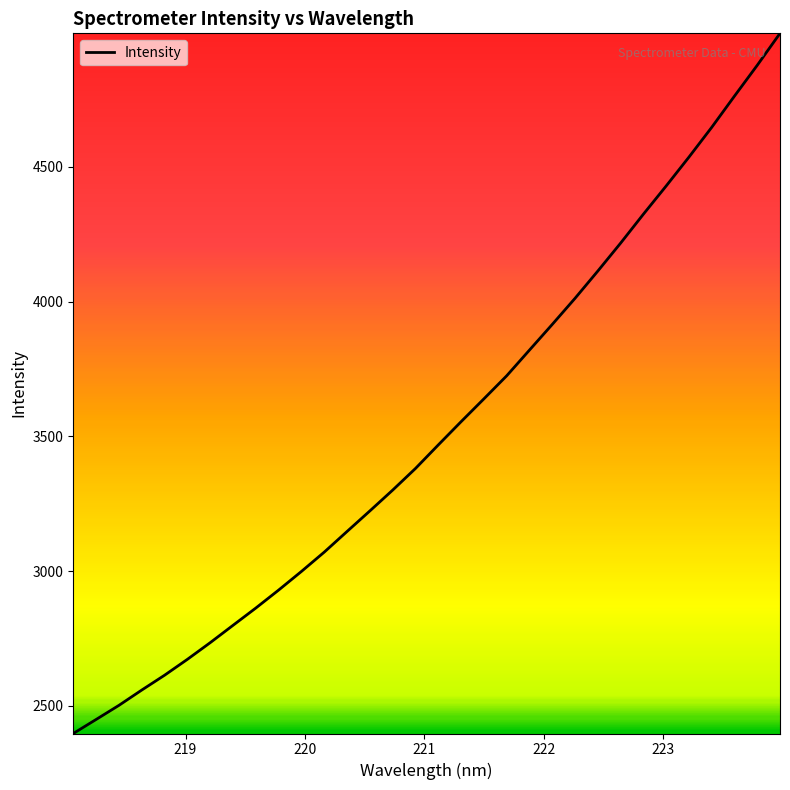

Reading left to right, what are all the values shown in this chart?

2397.8	2449.8	2502.2	2559.0	2614.0	2673.0	2734.8	2799.2	2863.3	2930.0	2999.1	3070.8	3147.4	3223.6	3300.8	3381.0	3468.3	3554.5	3639.2	3724.7	3820.1	3915.3	4012.2	4113.3	4216.9	4324.2	4428.9	4536.0	4646.5	4762.4	4876.7	4995.2